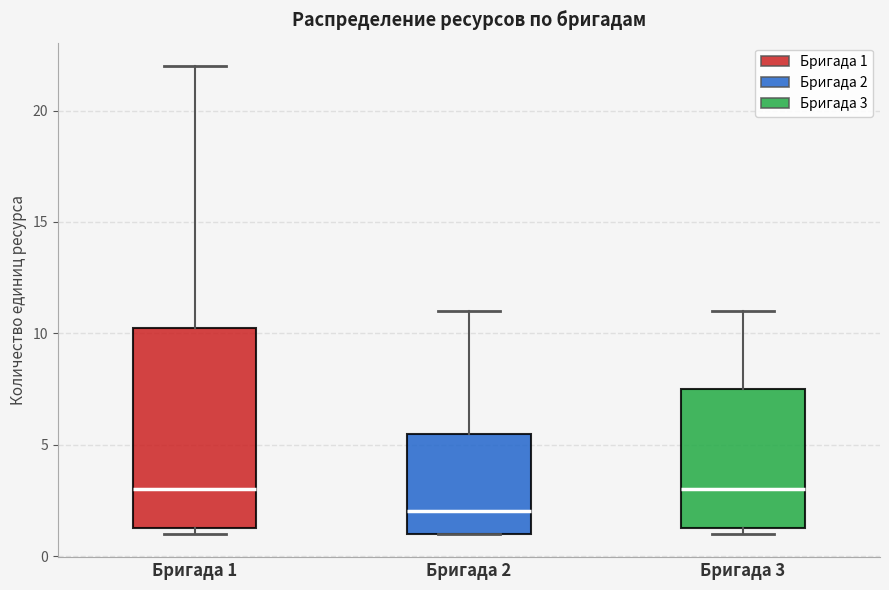

Reading left to right, read every box against the y-axis: the position of its median line, the range the box covers, and the ends of its whiskers. The values are not printed on the chart, so give them approximately, as read against the axis.

Бригада 1: median 3.0, box 1.5 to 10.5, whiskers 1.0 to 22.0
Бригада 2: median 2.0, box 1.0 to 5.5, whiskers 1.0 to 11.0
Бригада 3: median 3.0, box 1.5 to 7.5, whiskers 1.0 to 11.0